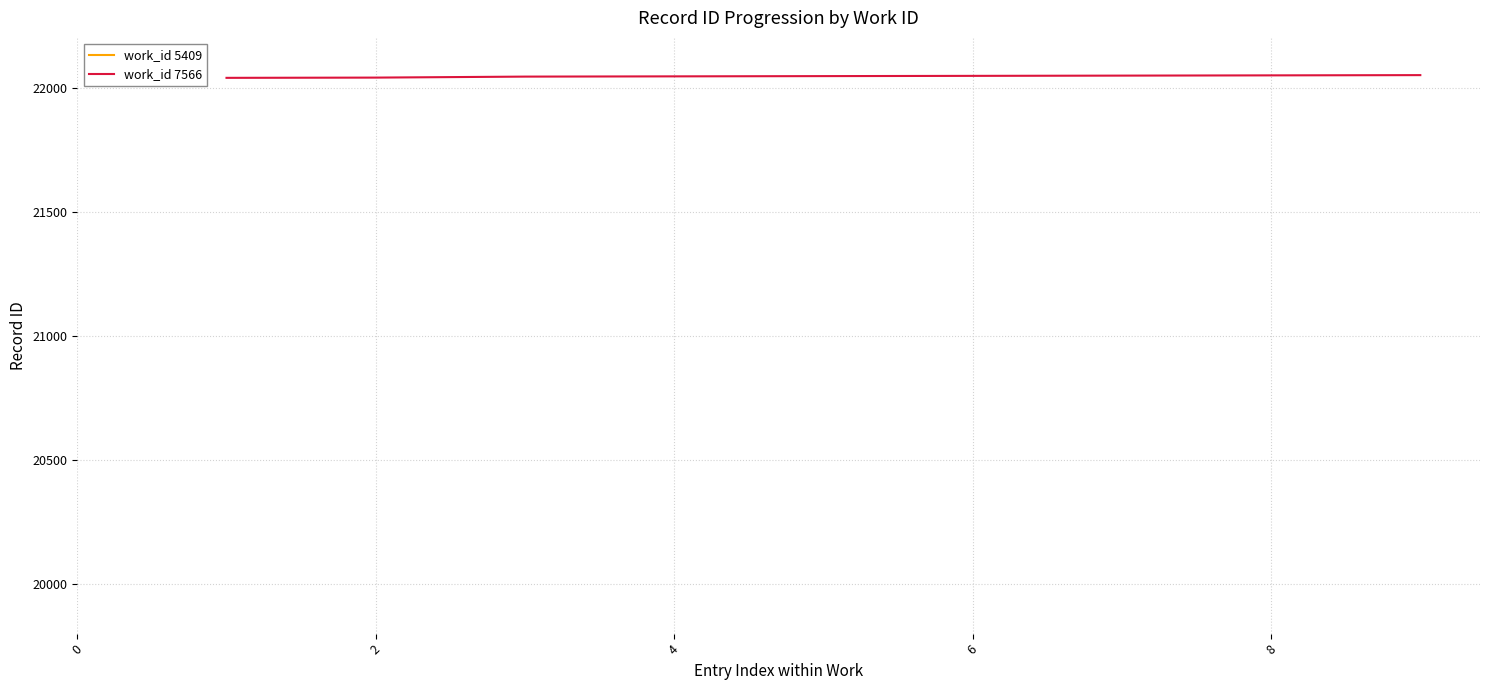

What is the maximum value for work_id 7566?

22050